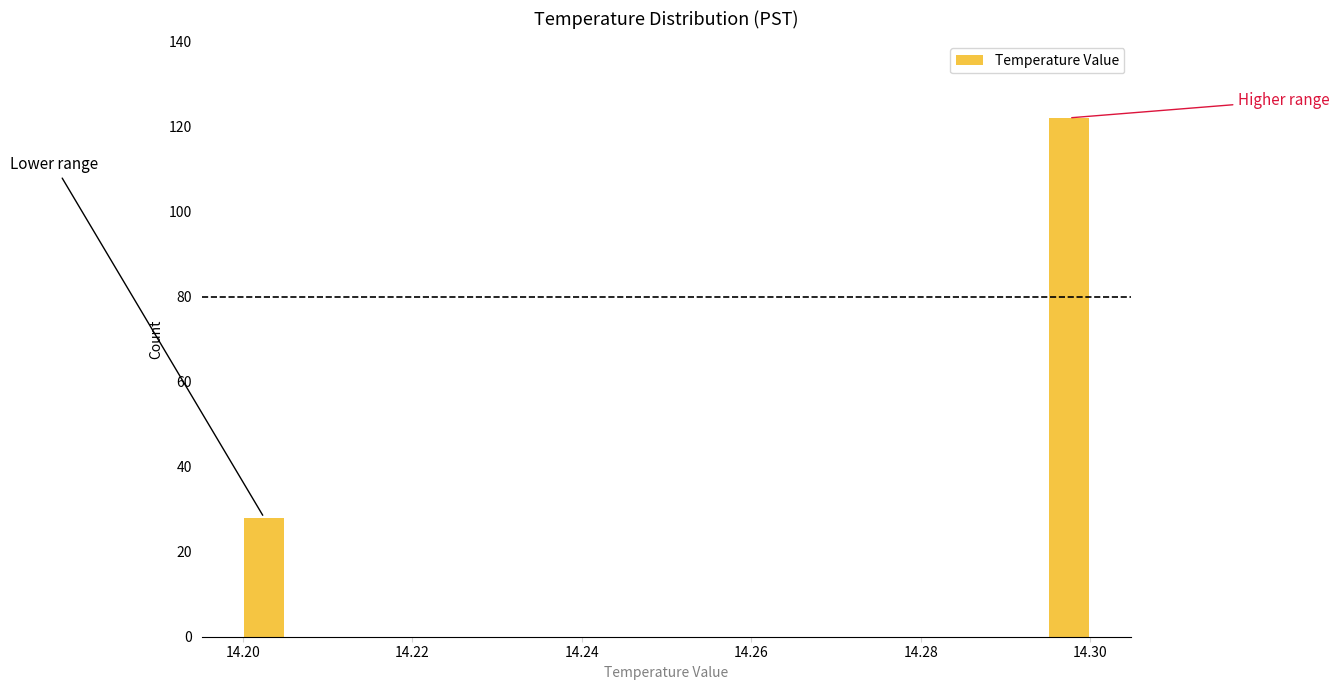

Read against the x-axis, roughly where is the centre of the tallest bar?

14.298